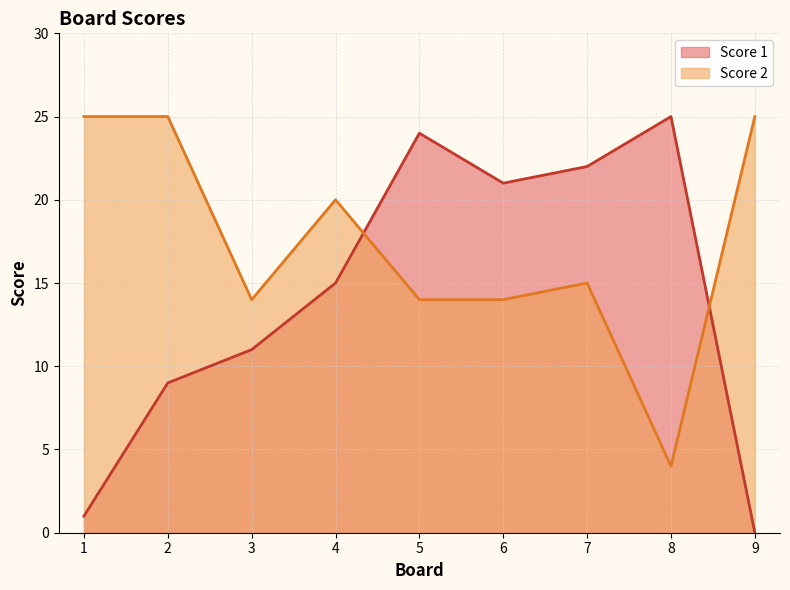

Which series changed the most between 1 and 4?

Score 1